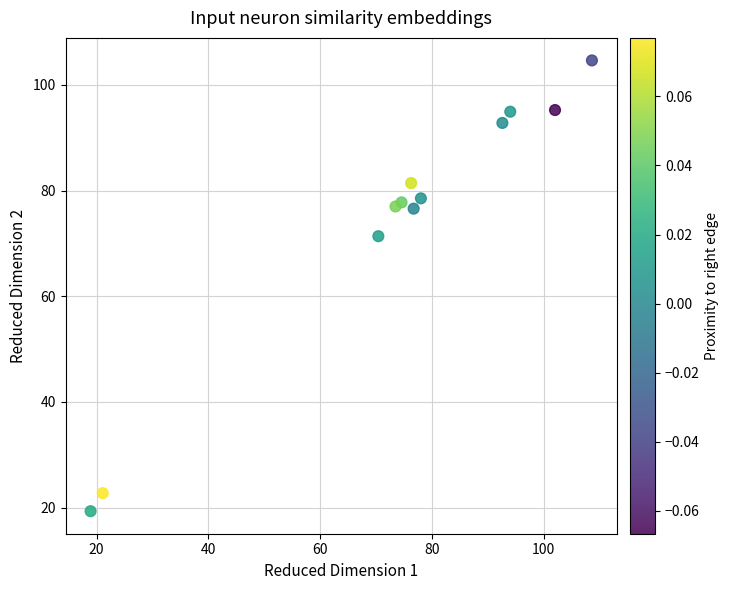

What Y value in the scatter plot is closest to 61?

71.4